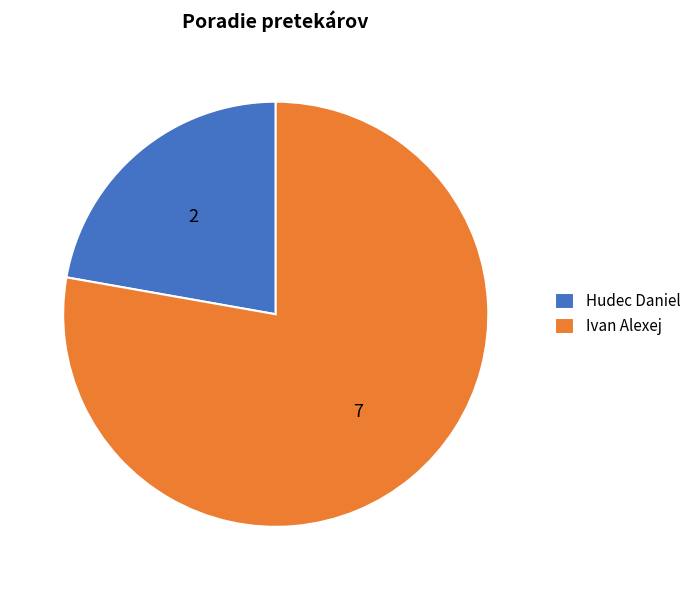

Which has a higher value, Hudec Daniel or Ivan Alexej?

Ivan Alexej